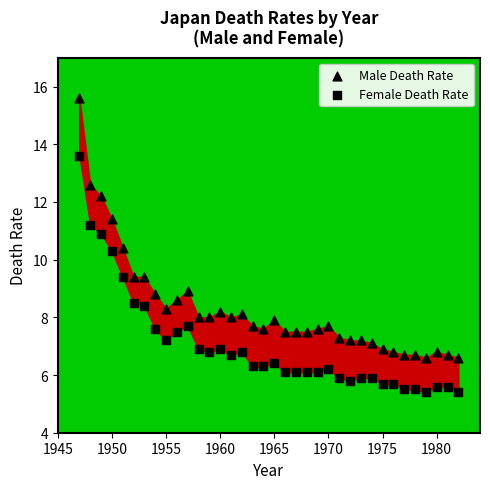

Count the number of points in this scatter plot.

72